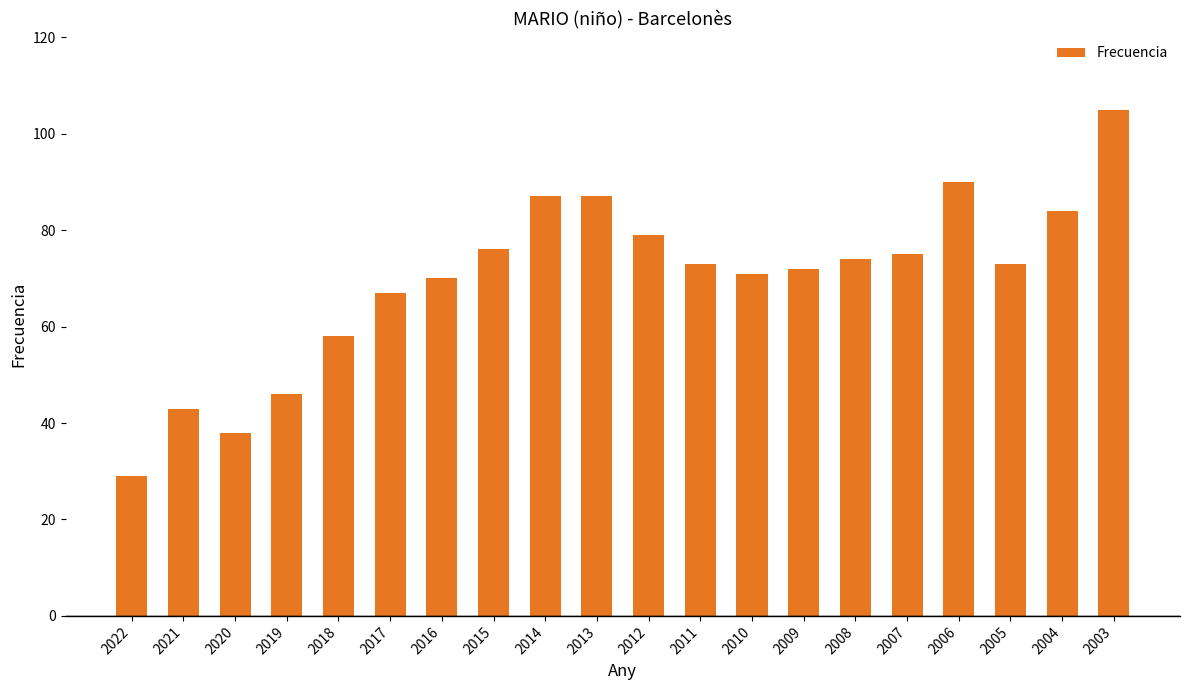

What is the difference between the maximum and second lowest values?

67